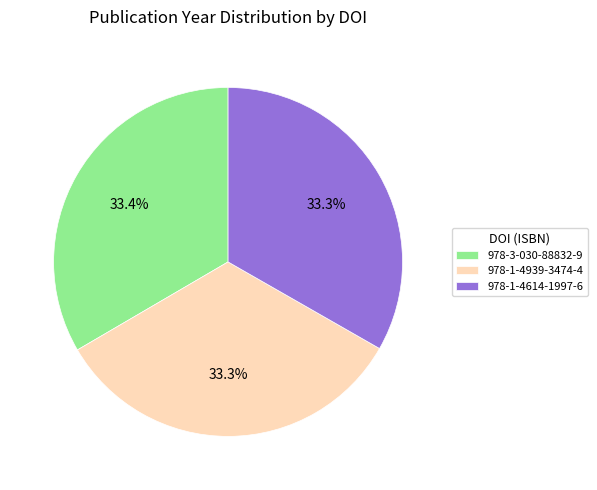

How much of the chart is everything except 978-1-4614-1997-6?

66.7%